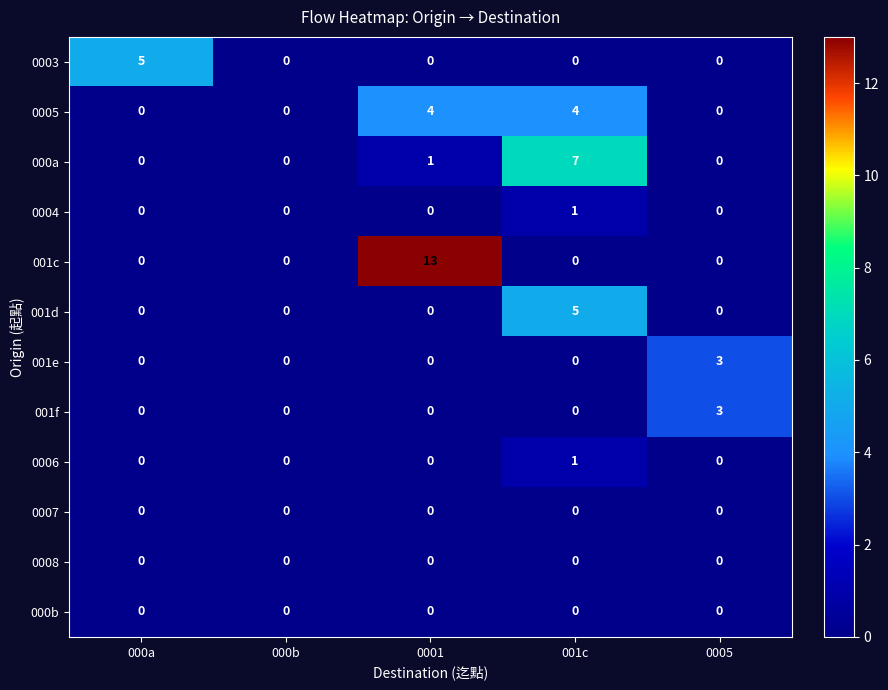

Which series has the largest total across all categories?

001c